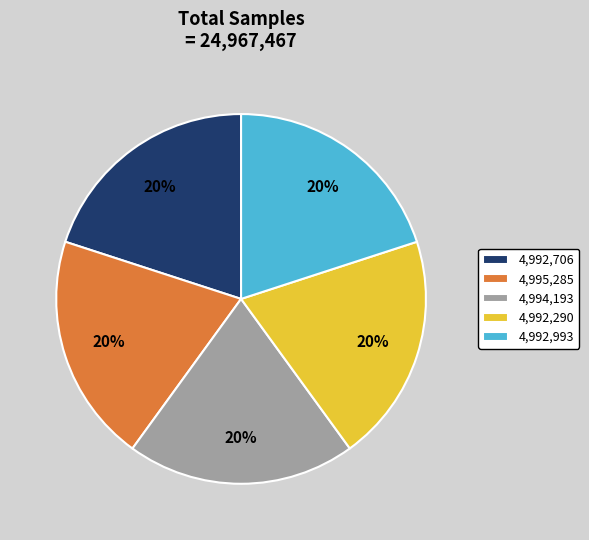

Does 4,992,993 account for over 50% of the chart?

No